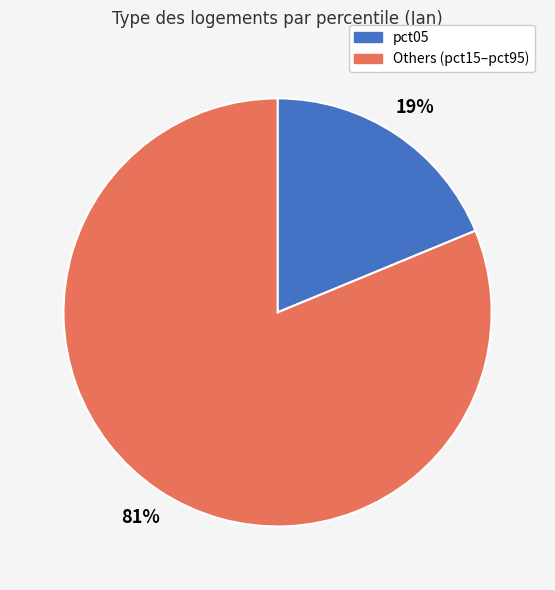

Does any single category account for the majority?

Yes